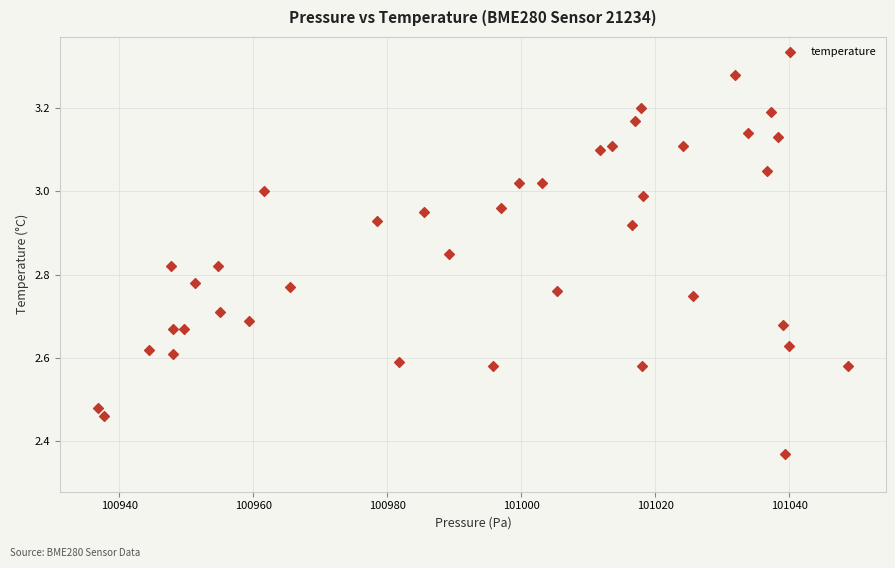

What is the range of X values (max minus min)?

112.0